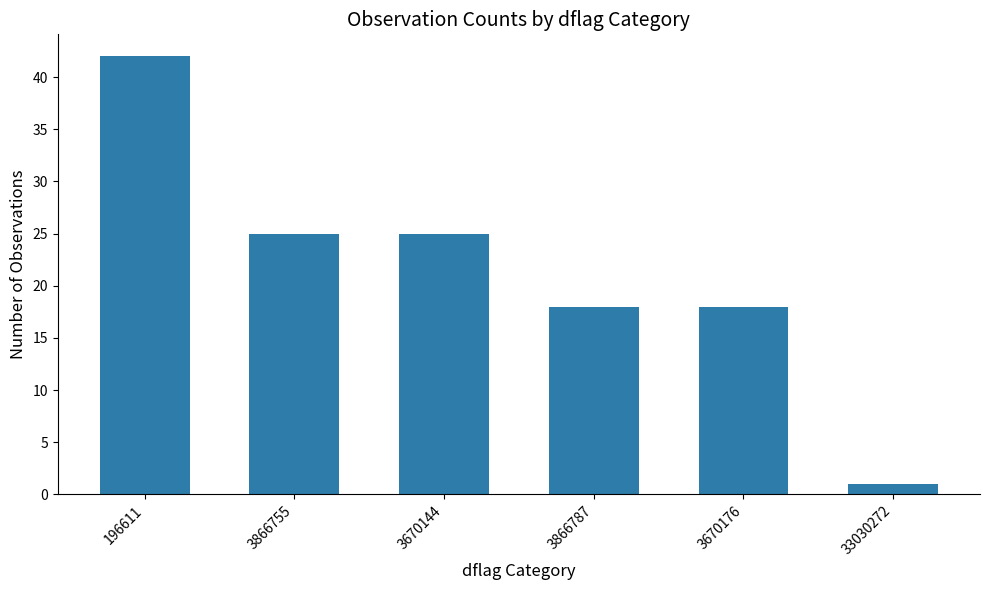

What is the maximum value shown in the chart?

42